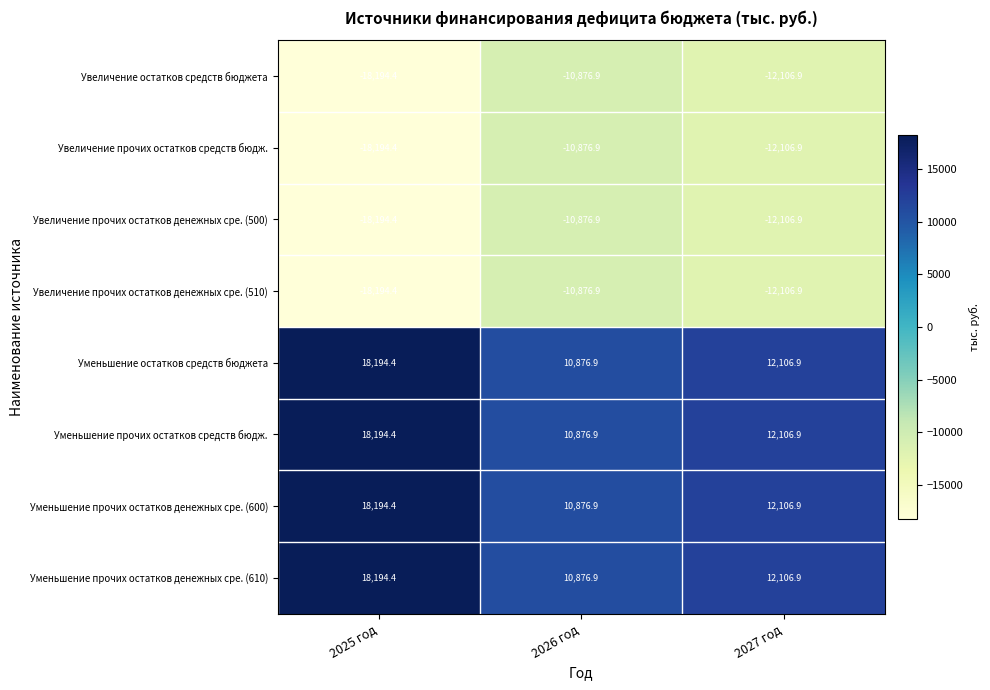

What is the maximum value shown in the chart?

18194.4